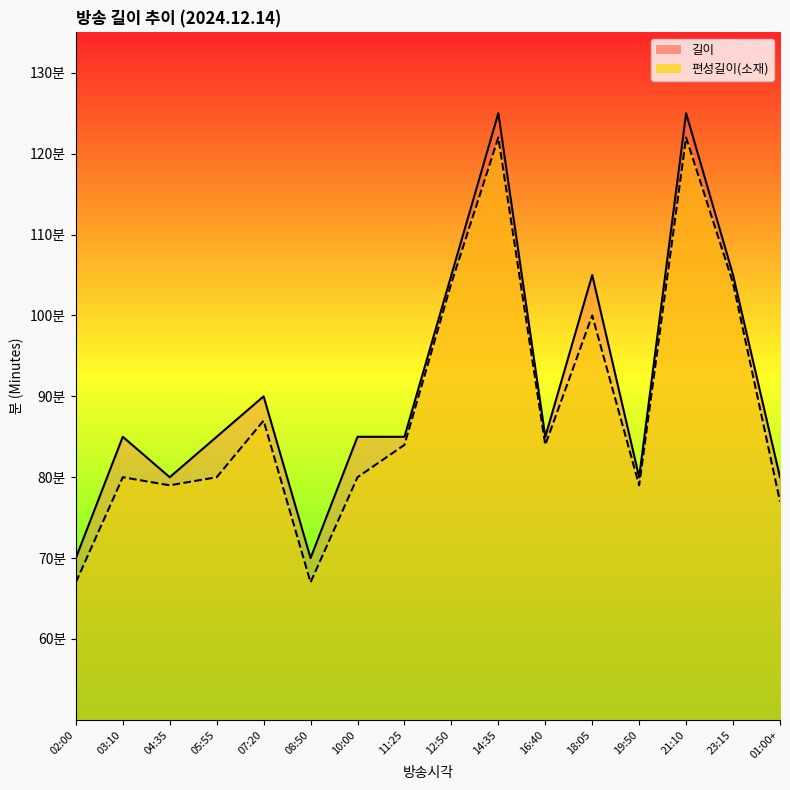

What position from the left is 21:10?

14